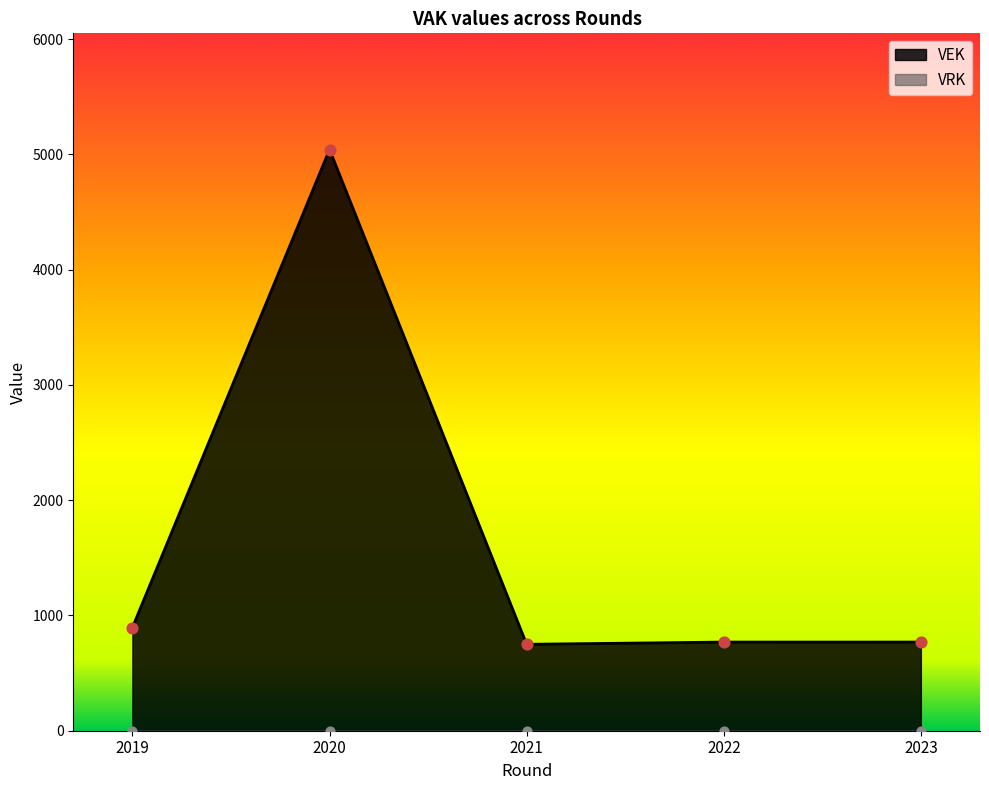

What are all the series names shown in the legend?

VEK, VRK